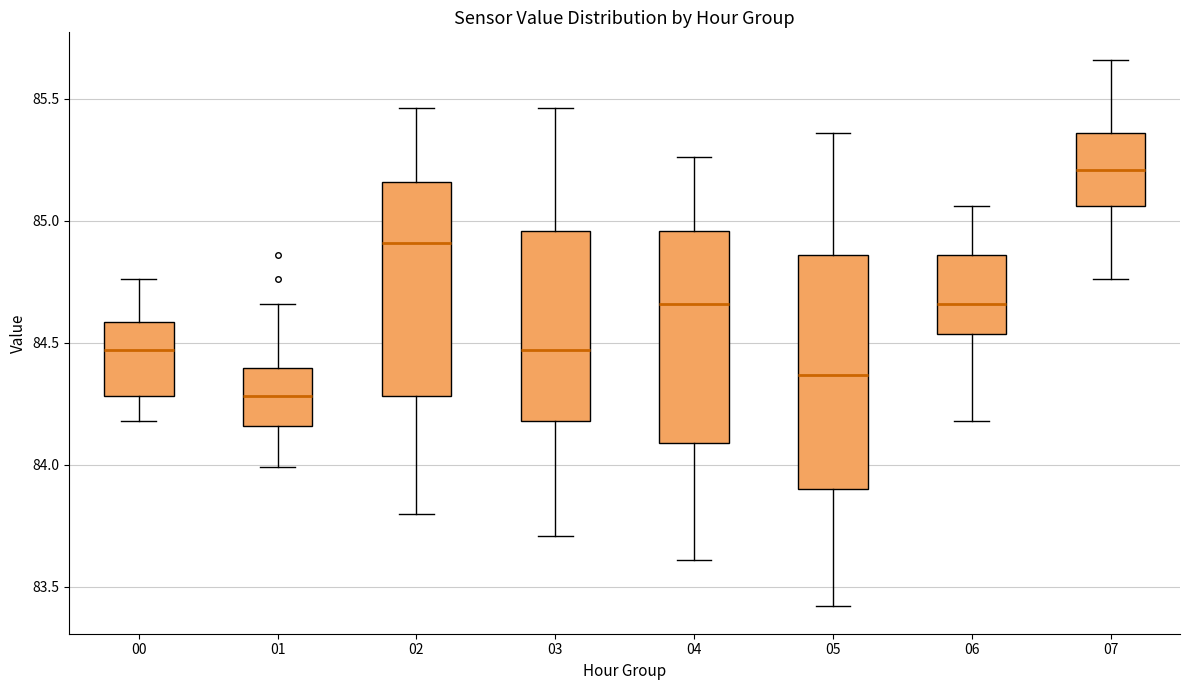

Where is the upper edge of the box at x = 03 on the y-axis? The values are not printed on the chart, so give them approximately, as read against the axis.

84.95